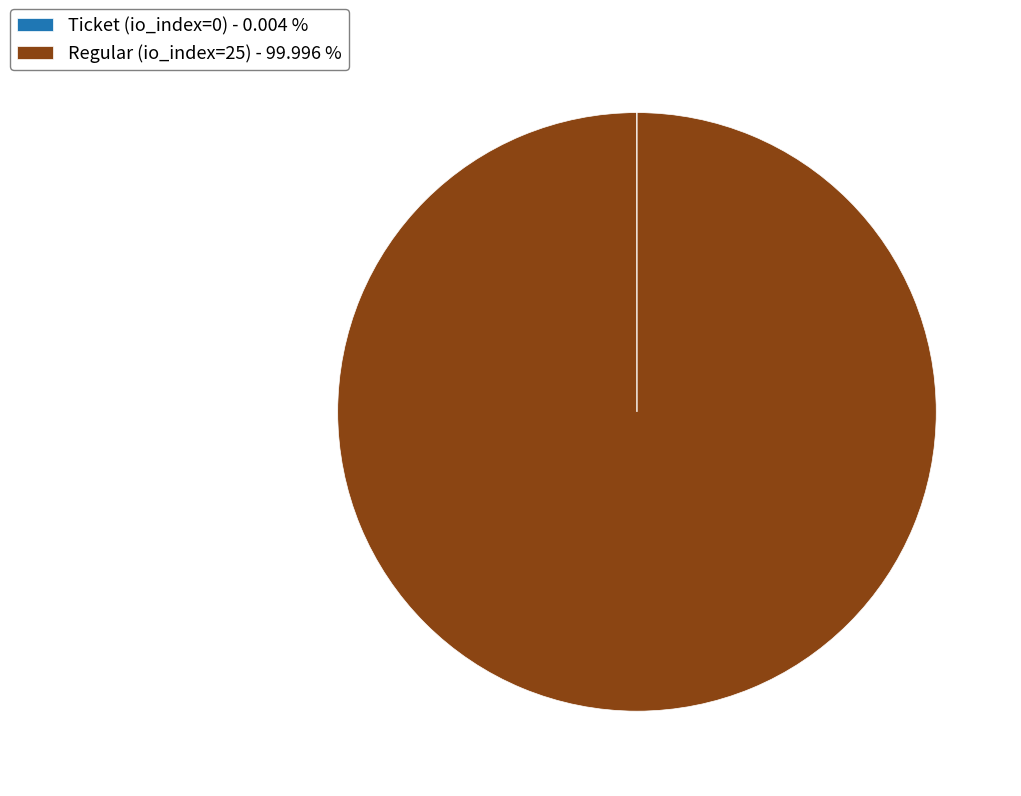

Is there a majority slice in this chart?

Yes